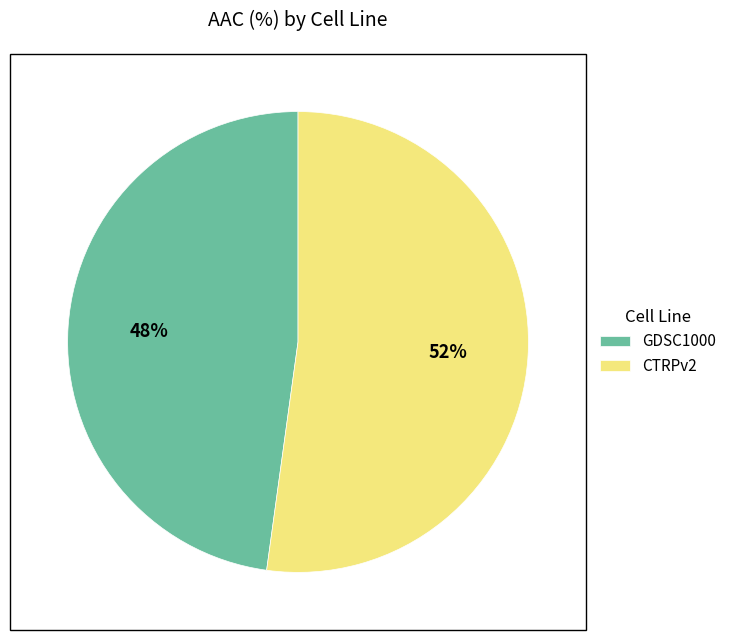

Is it true that CTRPv2 is 52% of the pie?

True